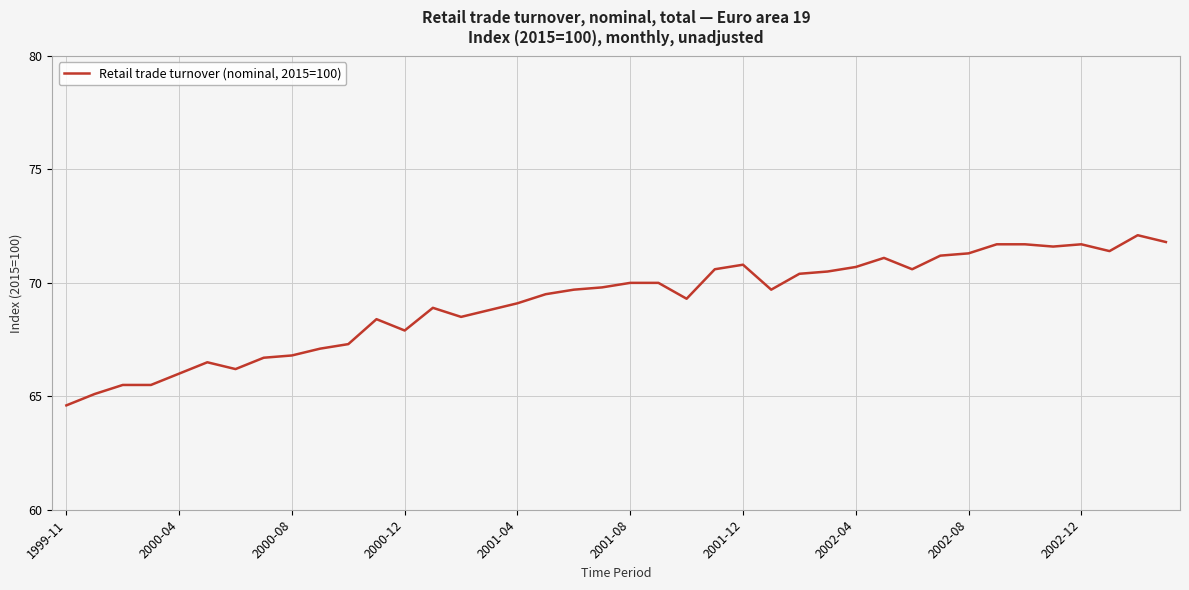

What is the difference between the maximum and second lowest values?

7.0